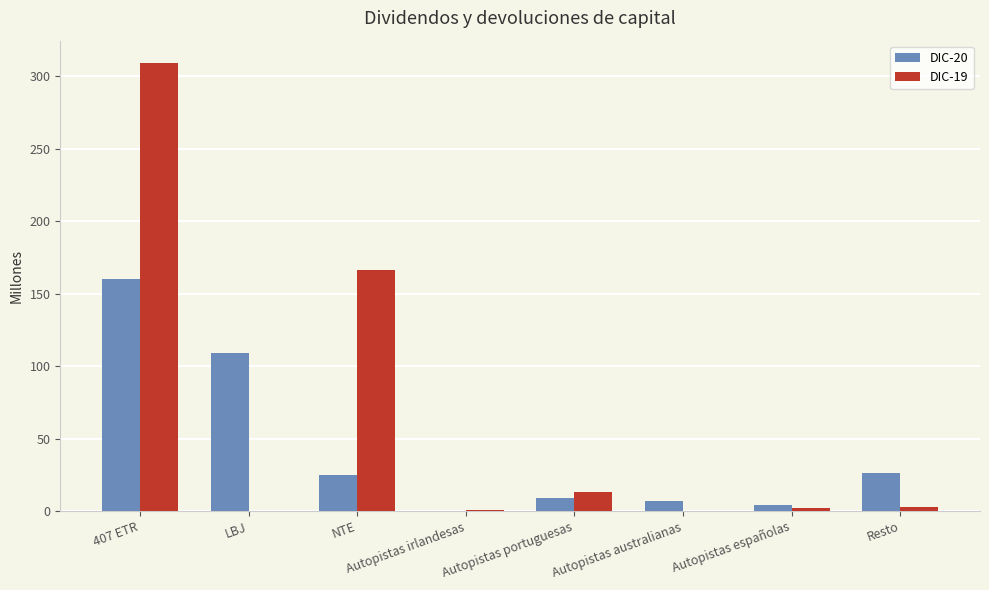

Which category has the highest value across all series?

407 ETR